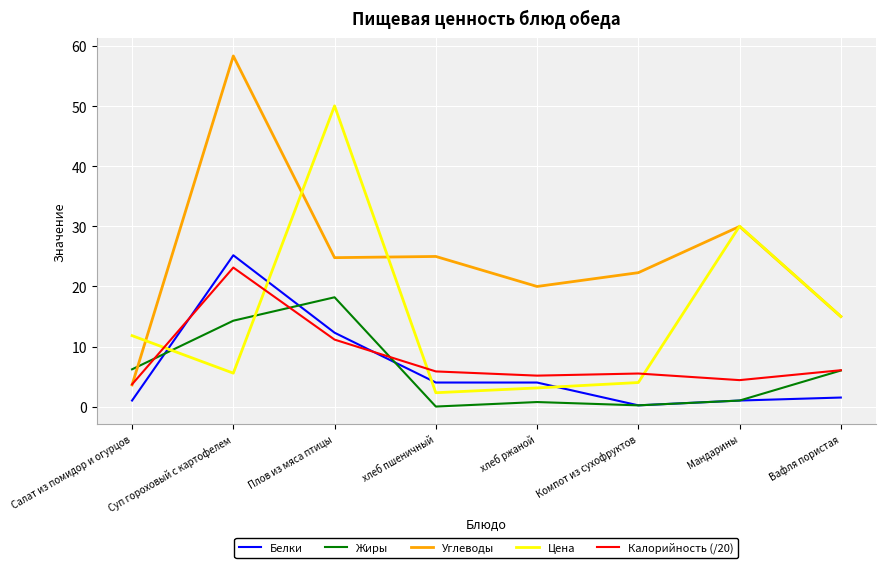

How many distinct data groups are displayed?

5